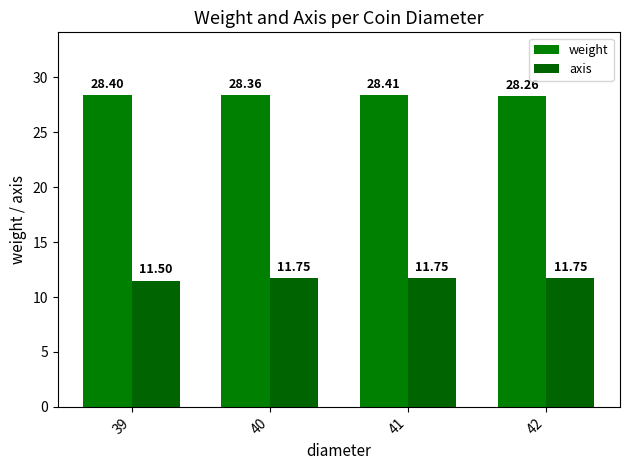

Reading left to right, transcribe all the data shown in this chart.

weight: 28.4	28.4	28.4	28.3
axis: 11.5	11.8	11.8	11.8